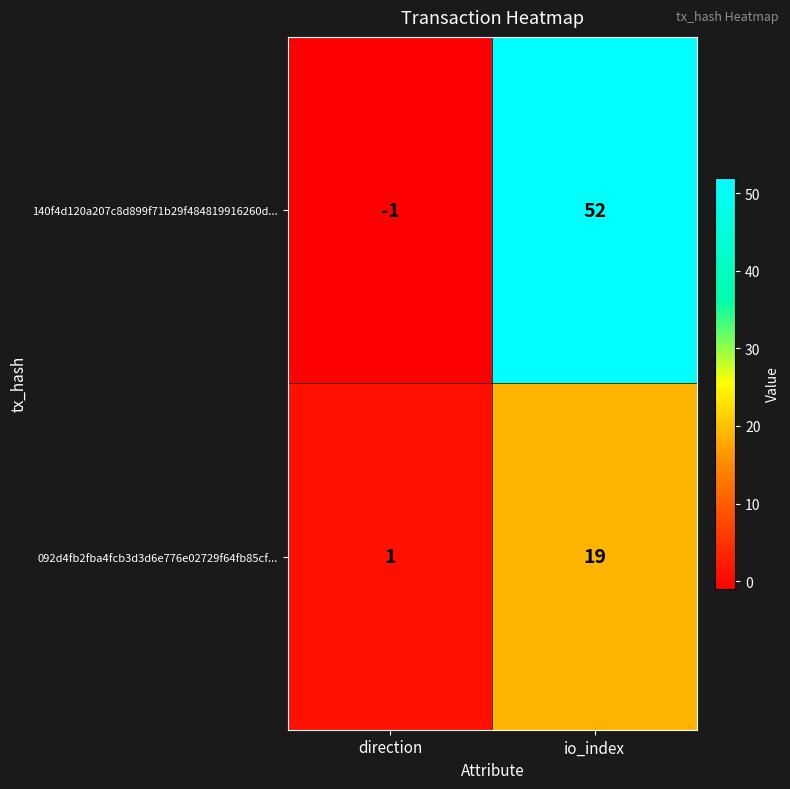

Is it true that 092d4fb2fba4fcb3d3d6e776e02729f64fb85cf... equals 2 at direction?

False